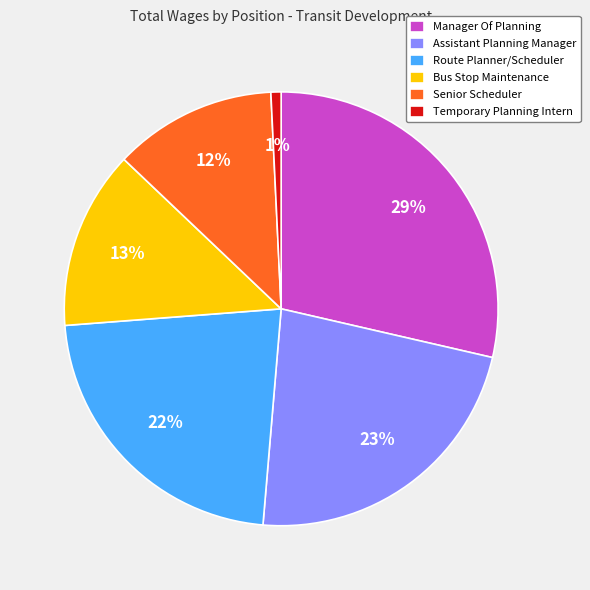

How many slices are in this pie chart?

6